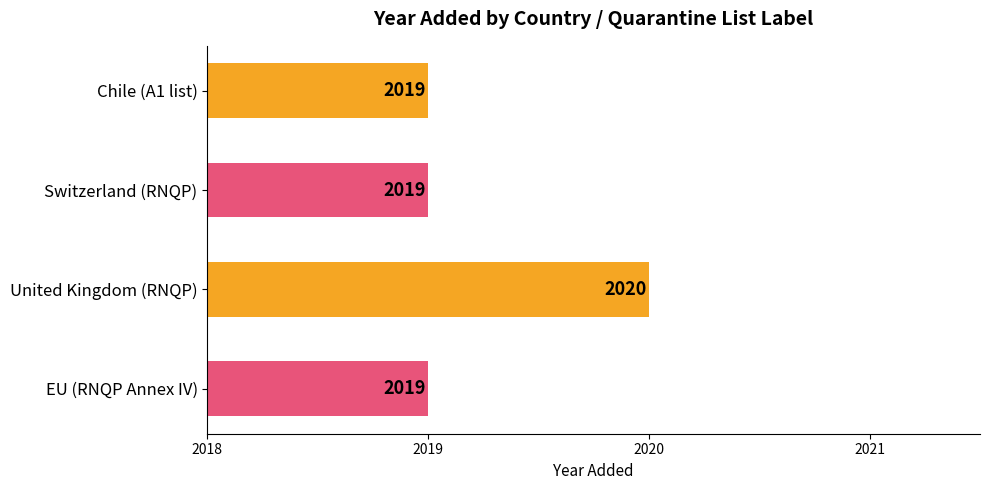

Between EU (RNQP Annex IV) and United Kingdom (RNQP), which is larger?

United Kingdom (RNQP)